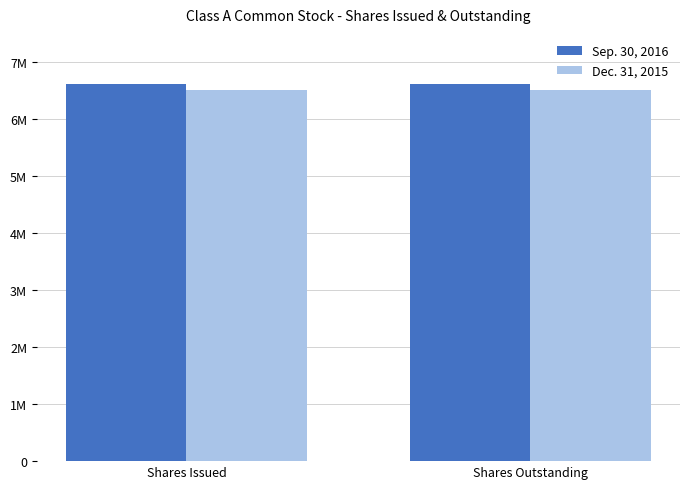

What are all the series names shown in the legend?

Sep. 30, 2016, Dec. 31, 2015